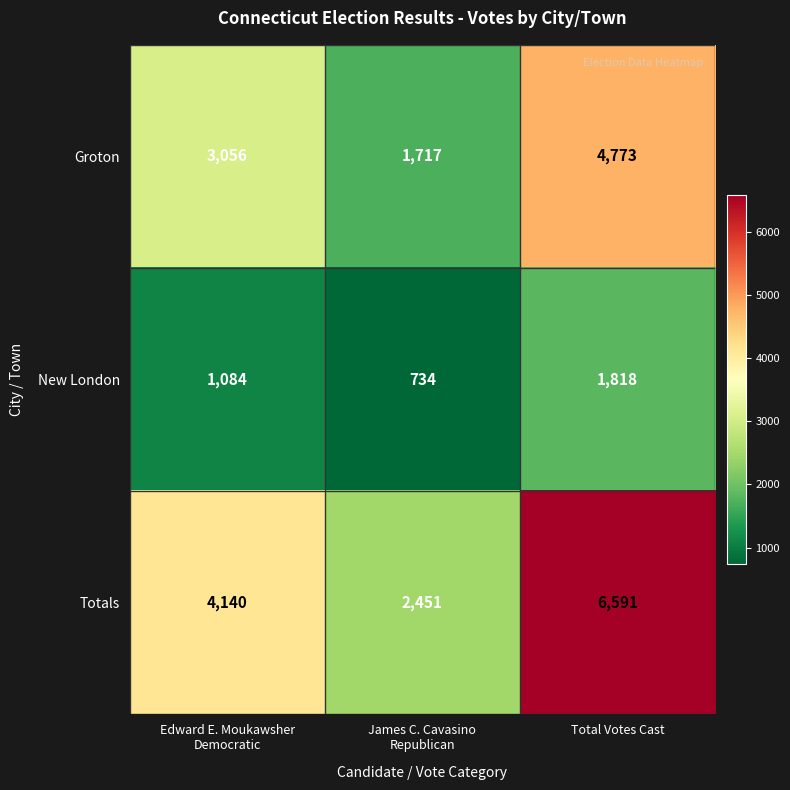

Between Edward E. Moukawsher
Democratic and James C. Cavasino
Republican, which series saw the biggest shift?

Totals